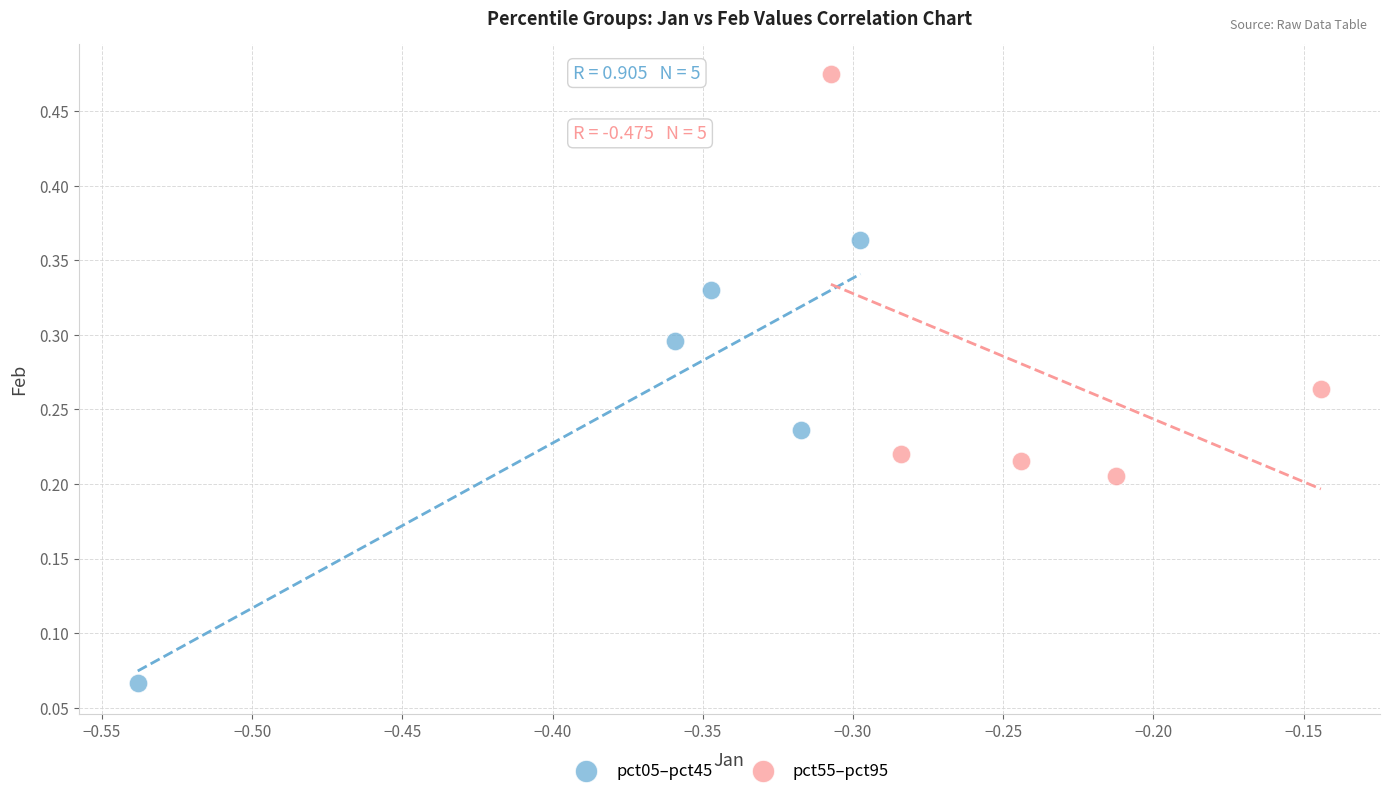

Which series reaches the minimum Y coordinate?

pct05–pct45